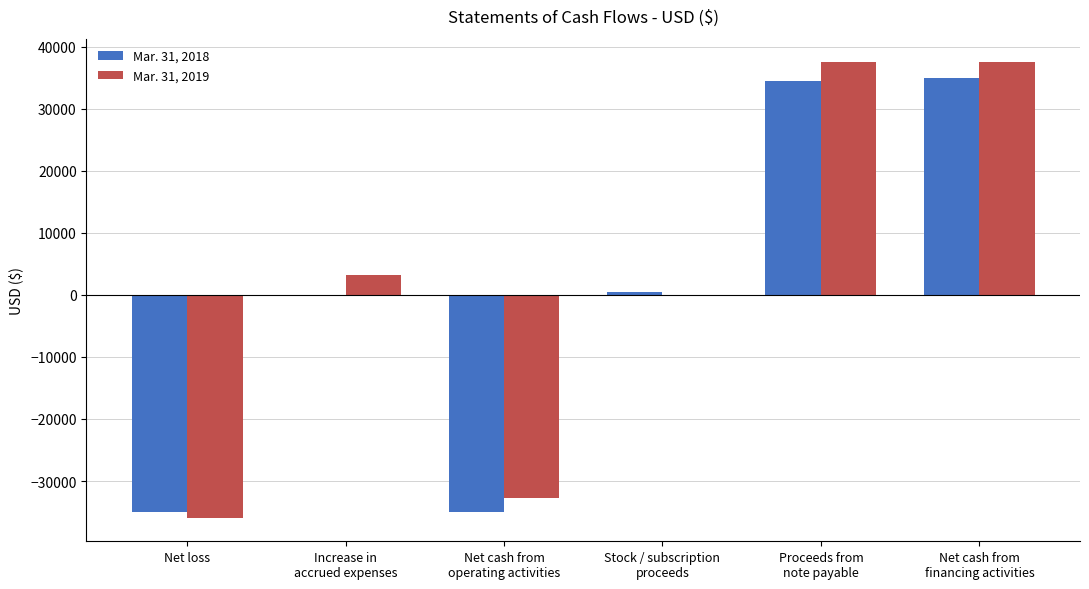

Which series has the largest range (max minus min)?

Mar. 31, 2019